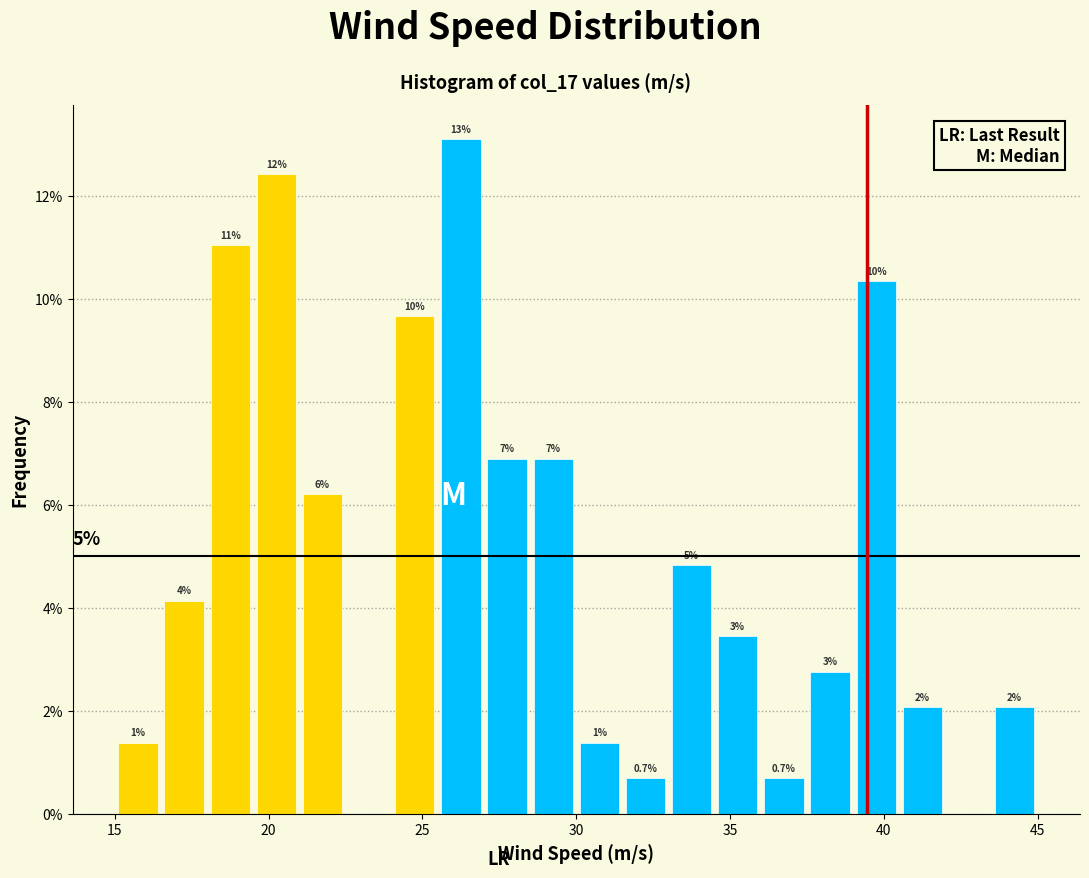

Read against the x-axis, roughly where is the centre of the tallest bar?

26.5